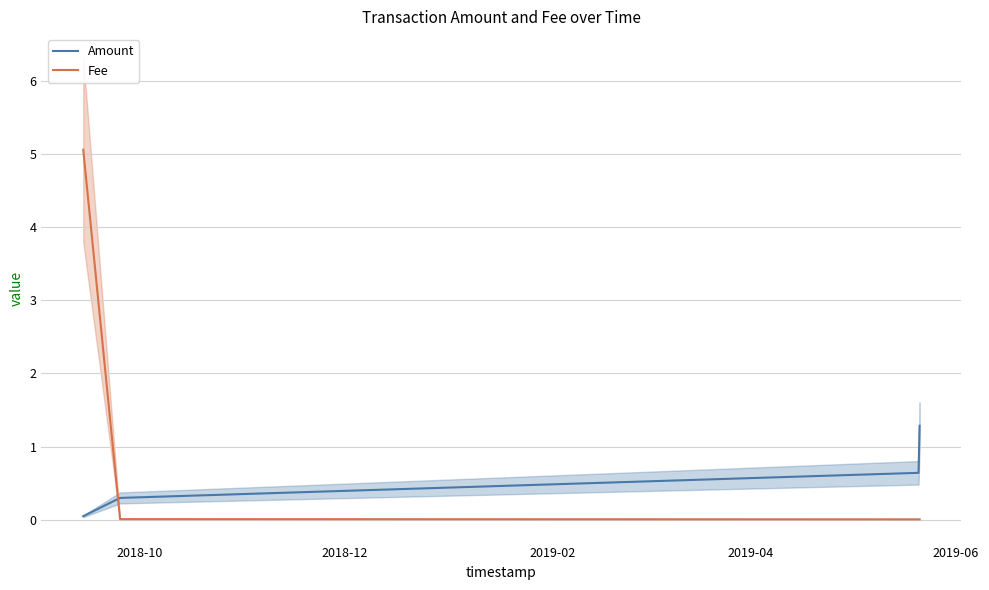

True or false: Amount and Fee intersect in this chart.

True